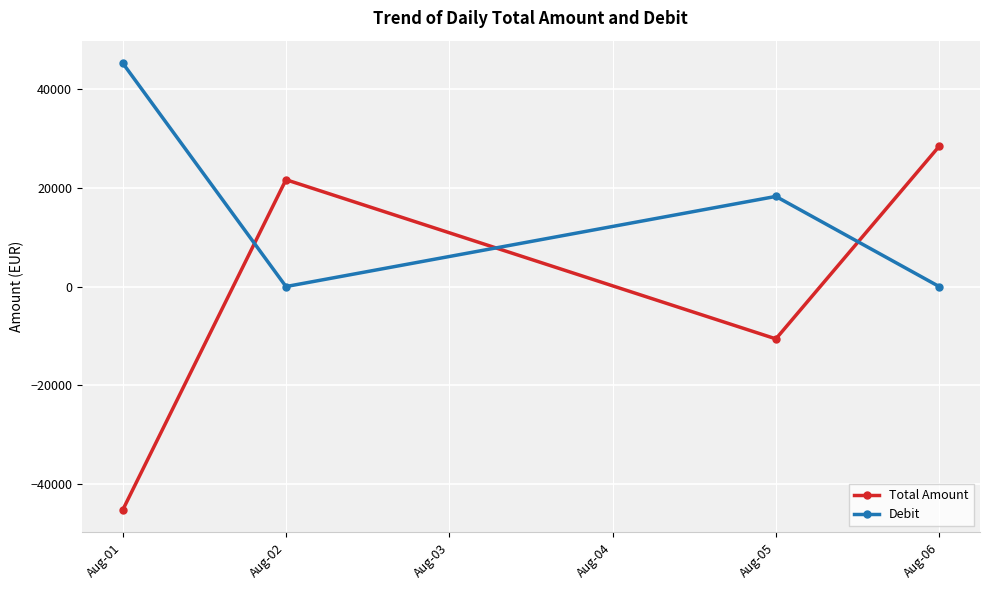

How many positive values does the Total Amount series have?

2